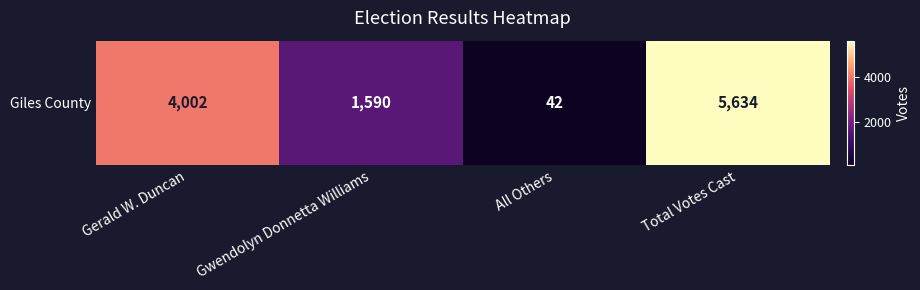

How many distinct data groups are displayed?

1